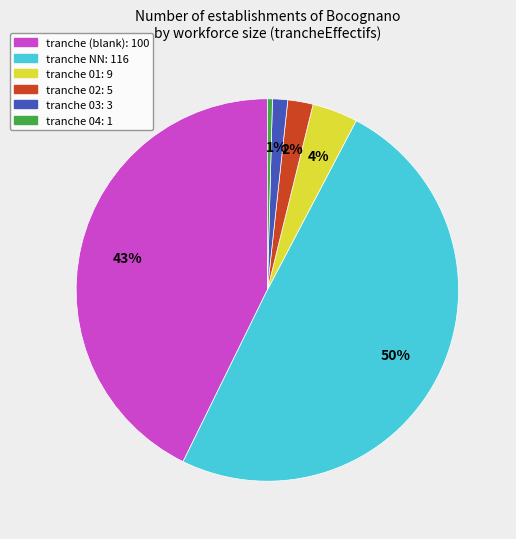

Does any single category account for the majority?

No